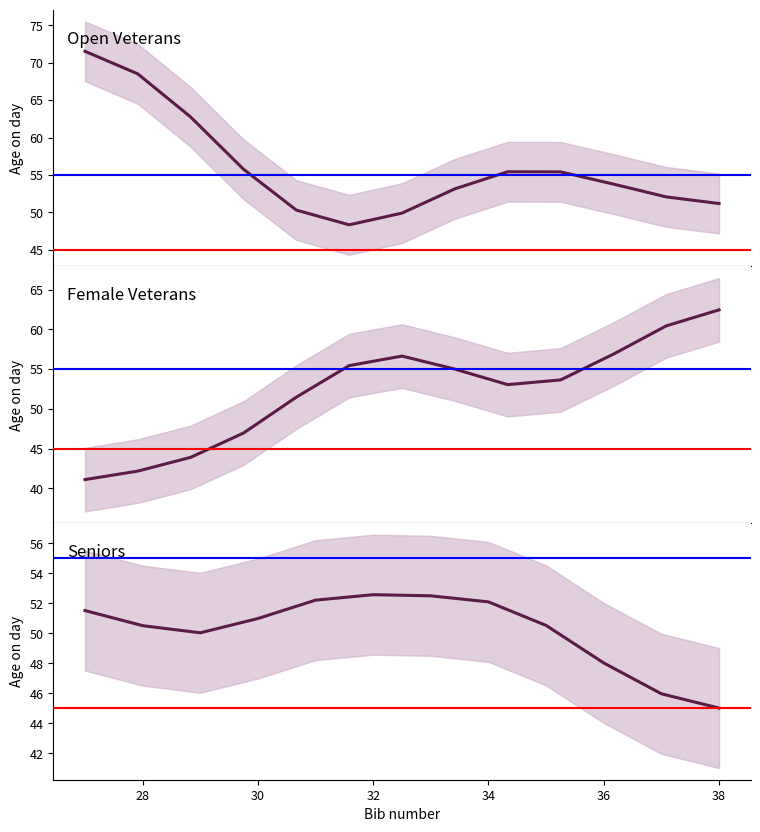

At which category does the data reach its first local peak?

3